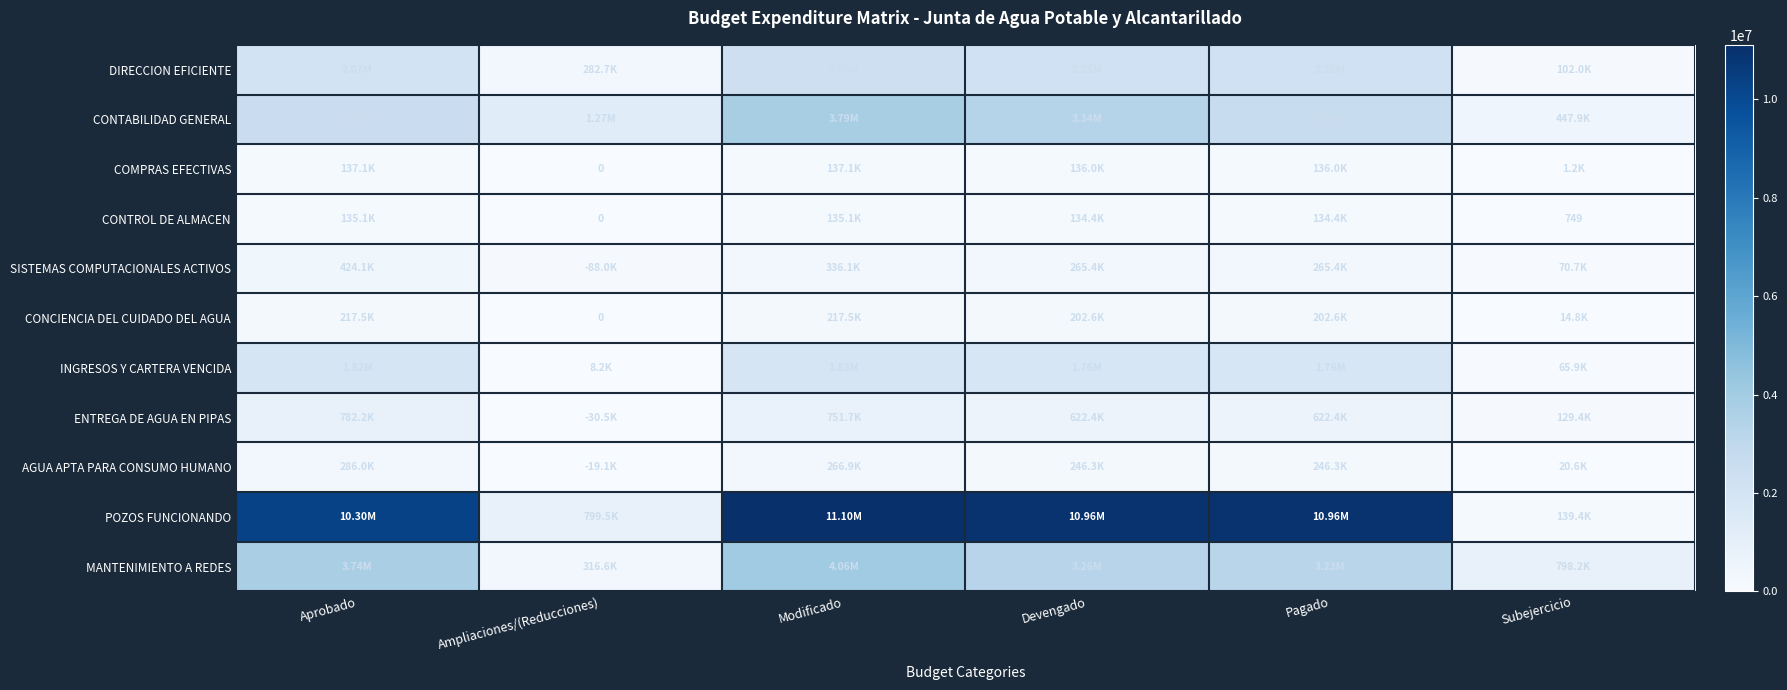

At which category is the sum across all series the highest?

Modificado